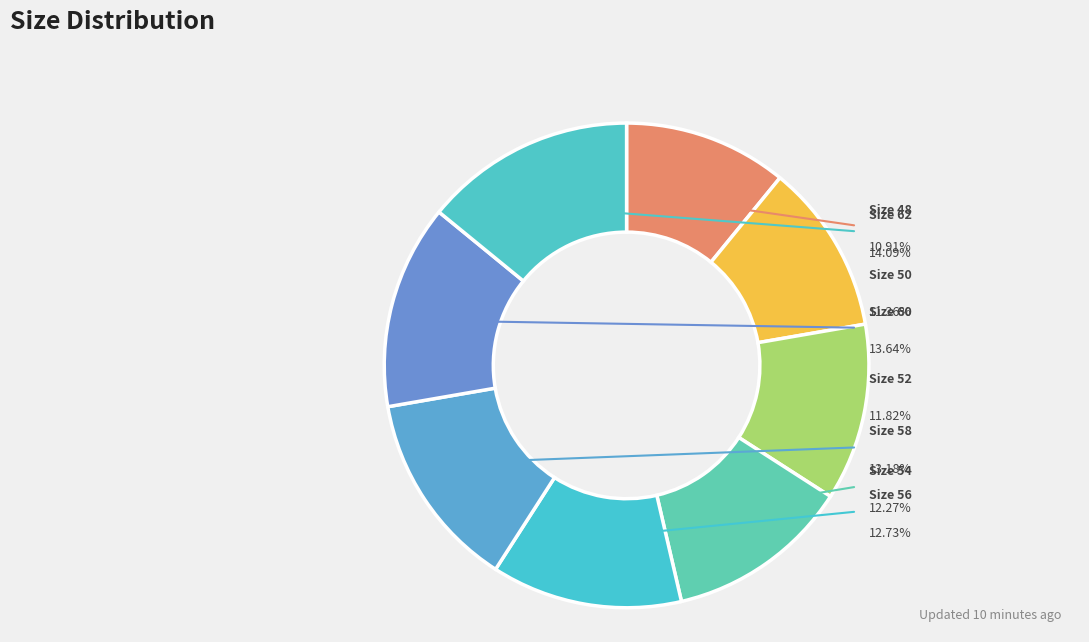

Is 52 the majority of the pie?

No